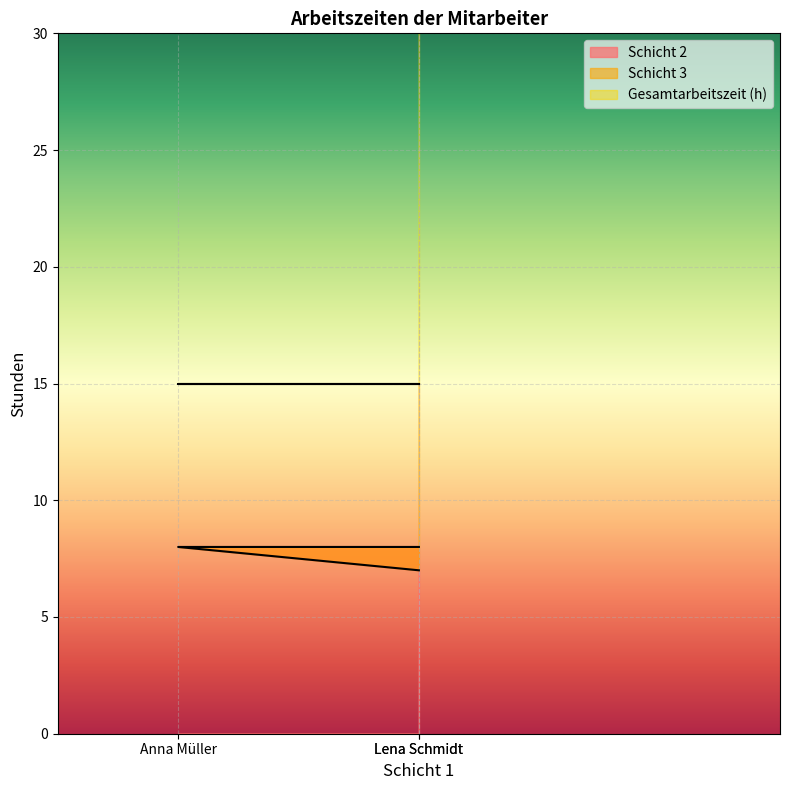

How many lines are shown in the chart?

2